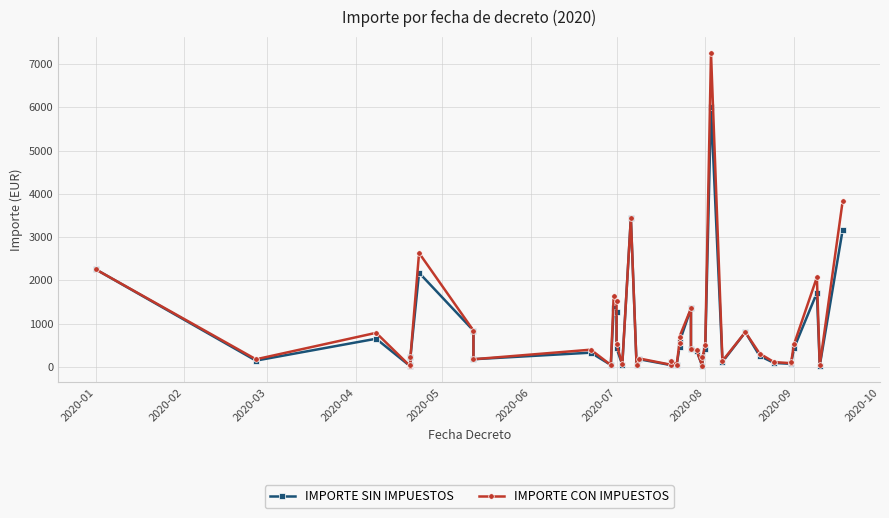

What are all the series names shown in the legend?

IMPORTE SIN IMPUESTOS, IMPORTE CON IMPUESTOS